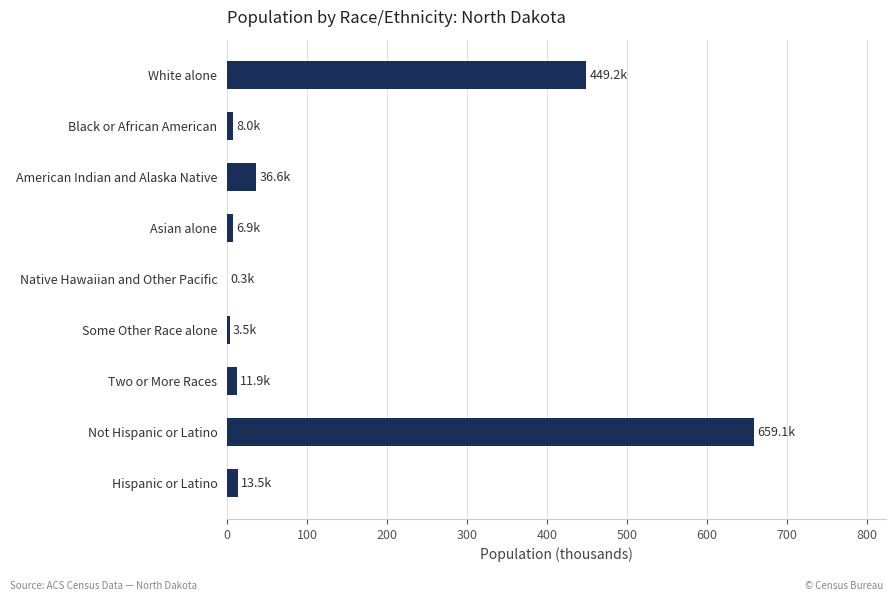

Which has a higher value, White alone or Two or More Races?

White alone